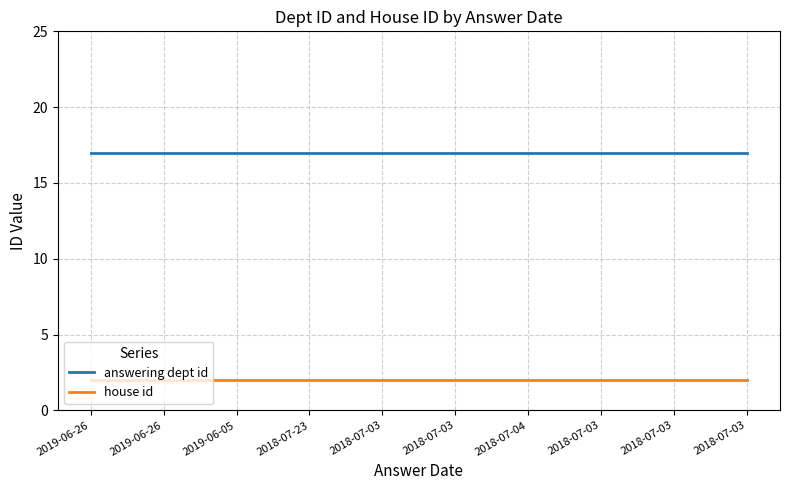

Read the answering dept id value at 2019-06-26.

17